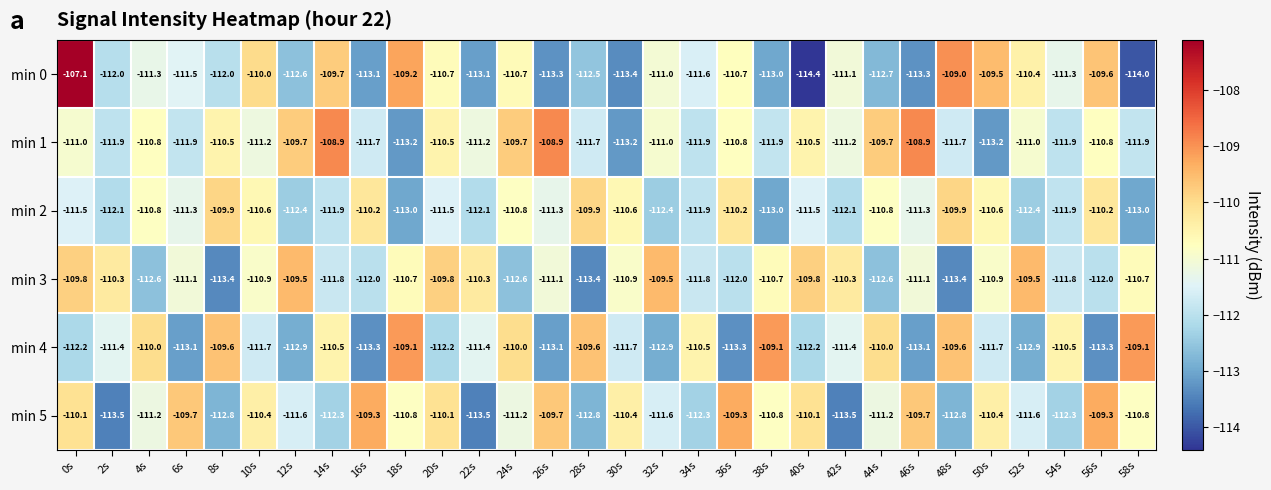

The min 1 series shows -184.6 at 30s. True or false?

False